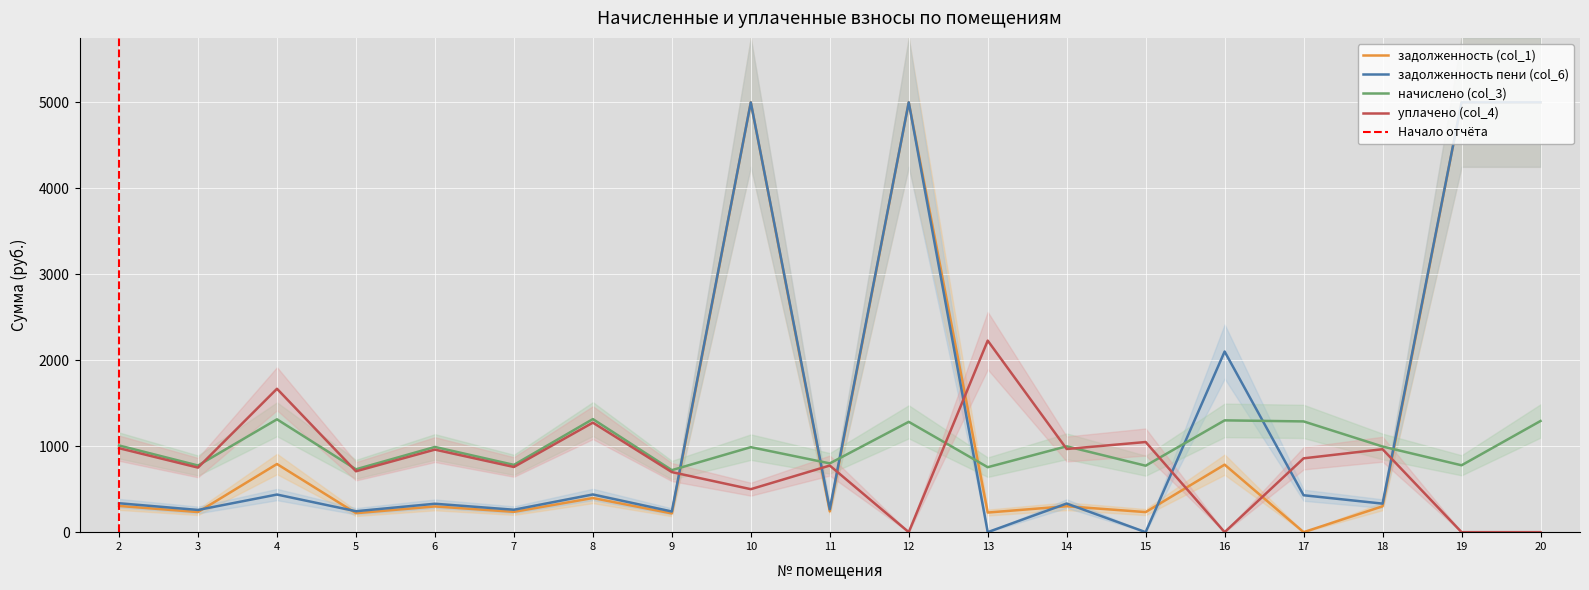

Is it true that начислено (col_3) equals 1315.3 at 8?

True